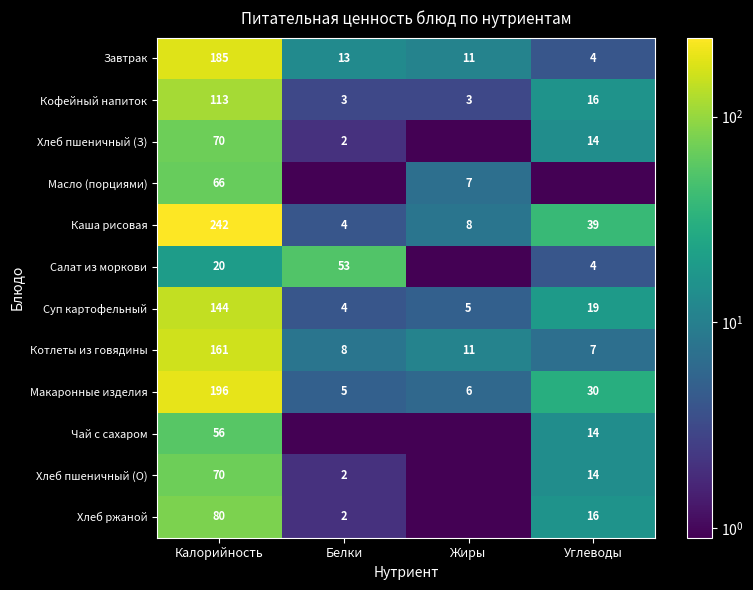

What is the difference between the Хлеб ржаной values at Белки and Калорийность?

78.0